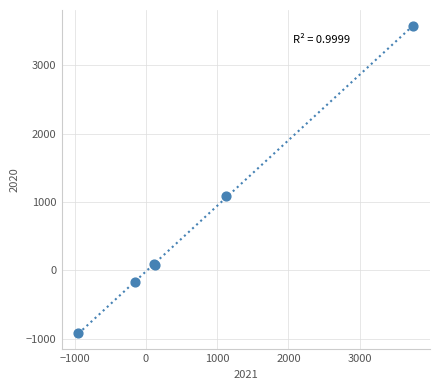

What Y value in the scatter plot is closest to 1328?

1089.6